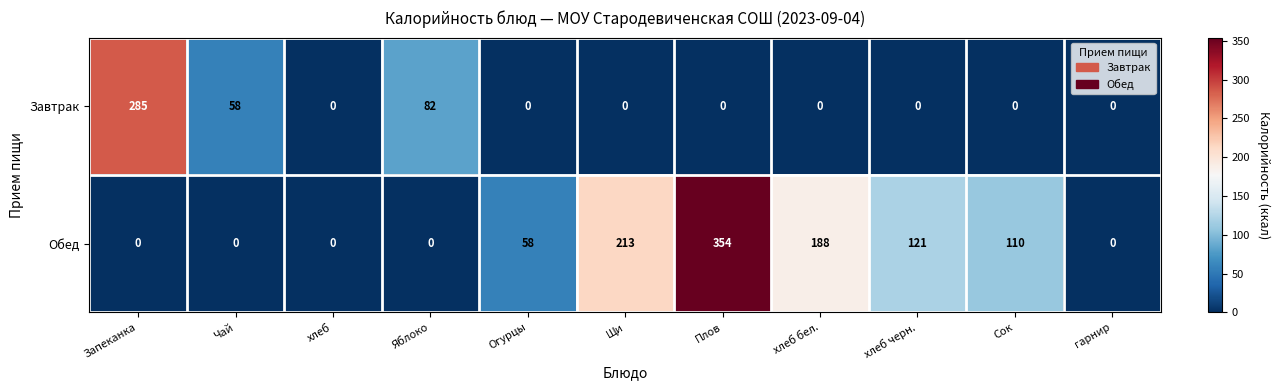

What is the spread (max minus min) of values at Плов?

354